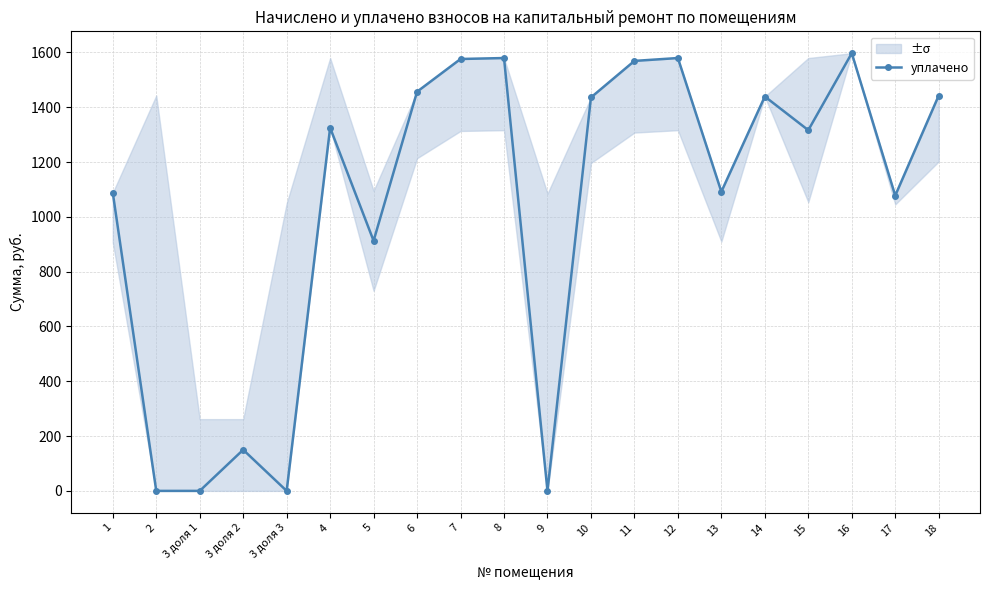

What is the average value?

1031.8